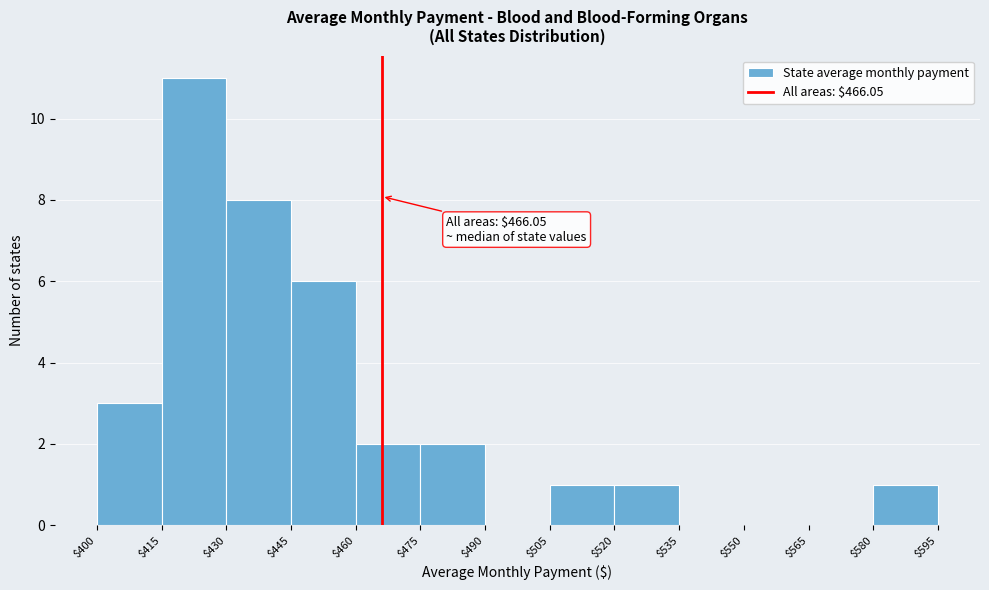

Which range on the x-axis has the tallest bar?

$415 to $430